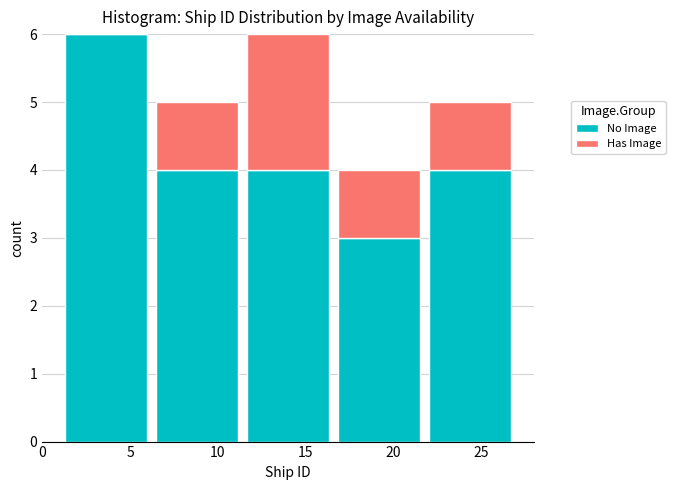

Reading left to right, list every stacked bar in this chart as the range it spans on the x-axis followed by its total height. Neither the bar edges nor the heights are printed on the chart, so give them approximately, as read against the axes.

1.0 to 6.2: 6
6.2 to 11.4: 5
11.4 to 16.6: 6
16.6 to 21.8: 4
21.8 to 27.0: 5